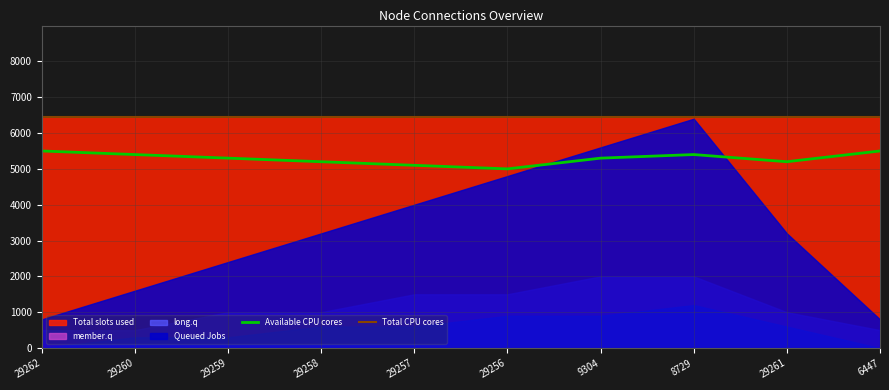

What is the label of the 7th point from the left?

9304